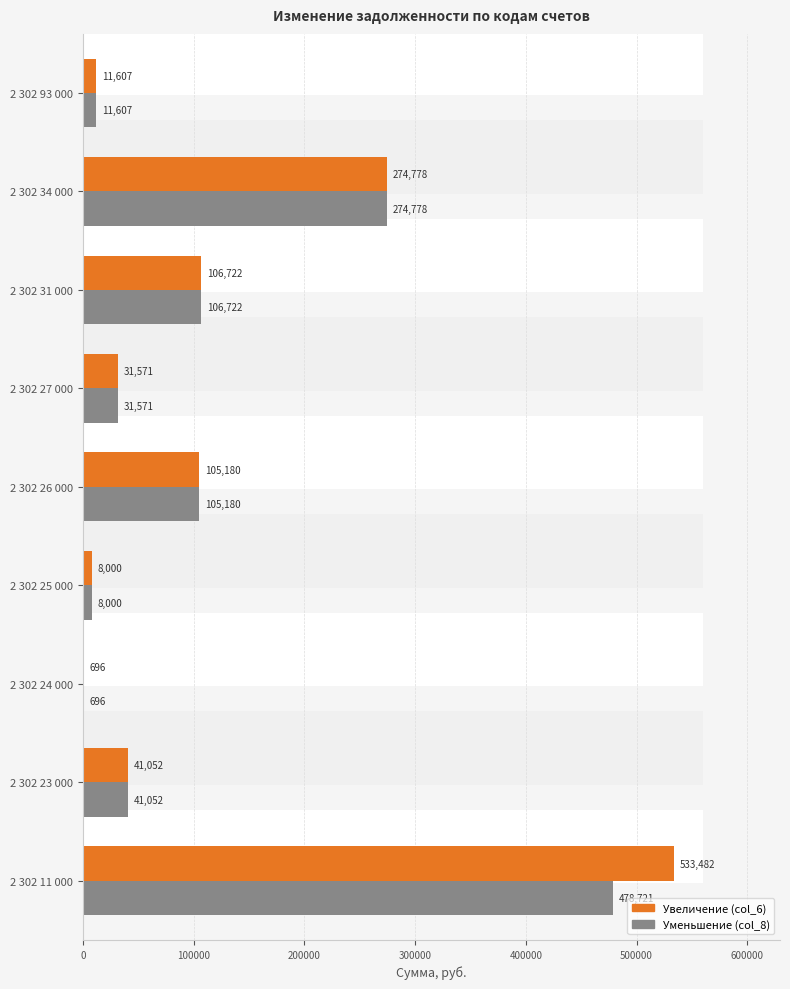

Between 200000 and 600000, which is larger?

600000